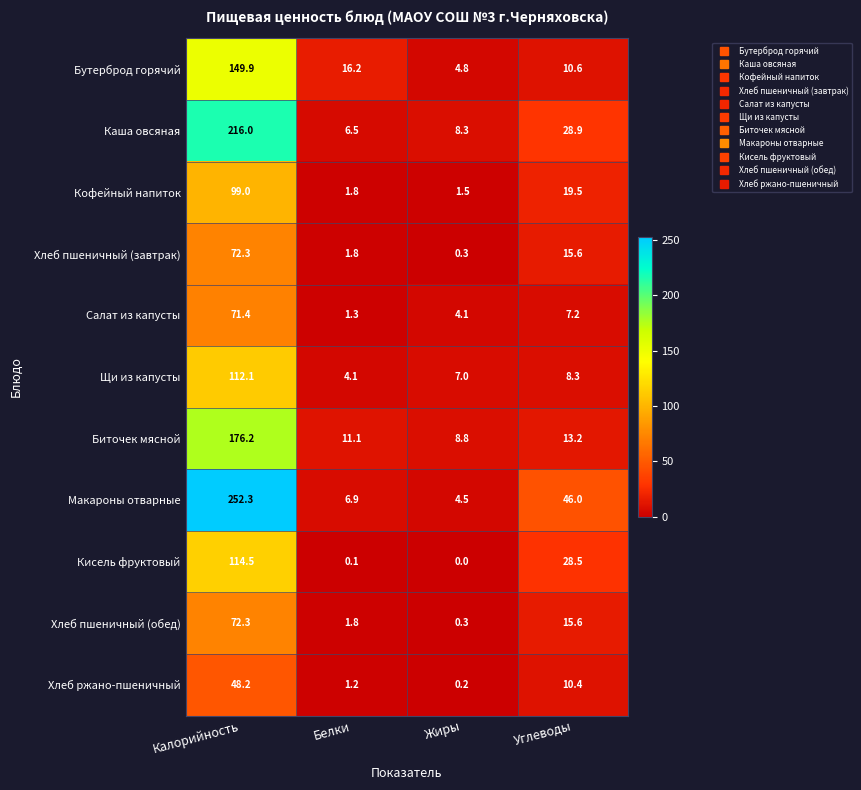

At which category does the chart reach its peak across all series?

Калорийность